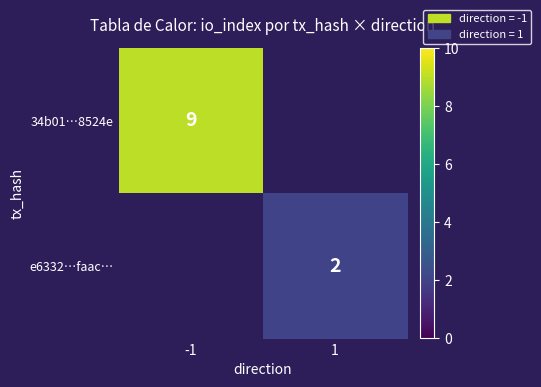

Which label corresponds to the largest value in the chart?

-1